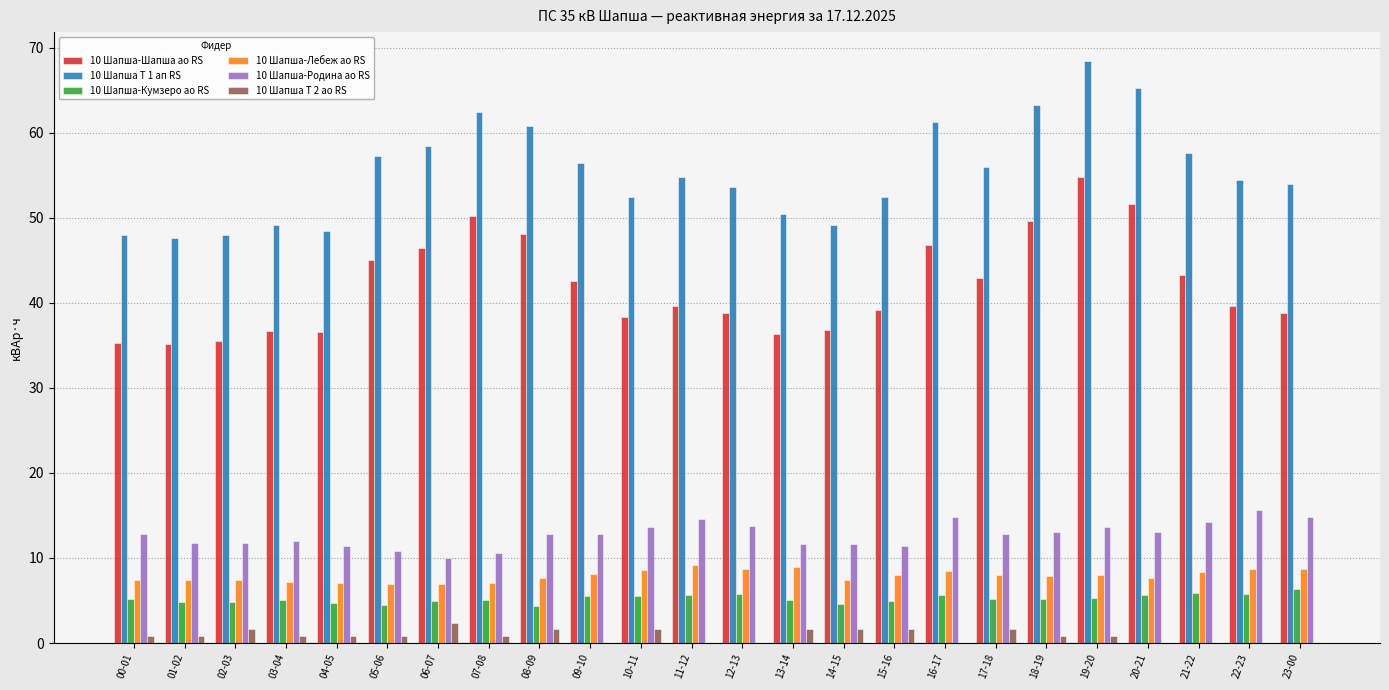

Which category has the highest value in the 10 Шапша Т 1 ап RS series?

19-20